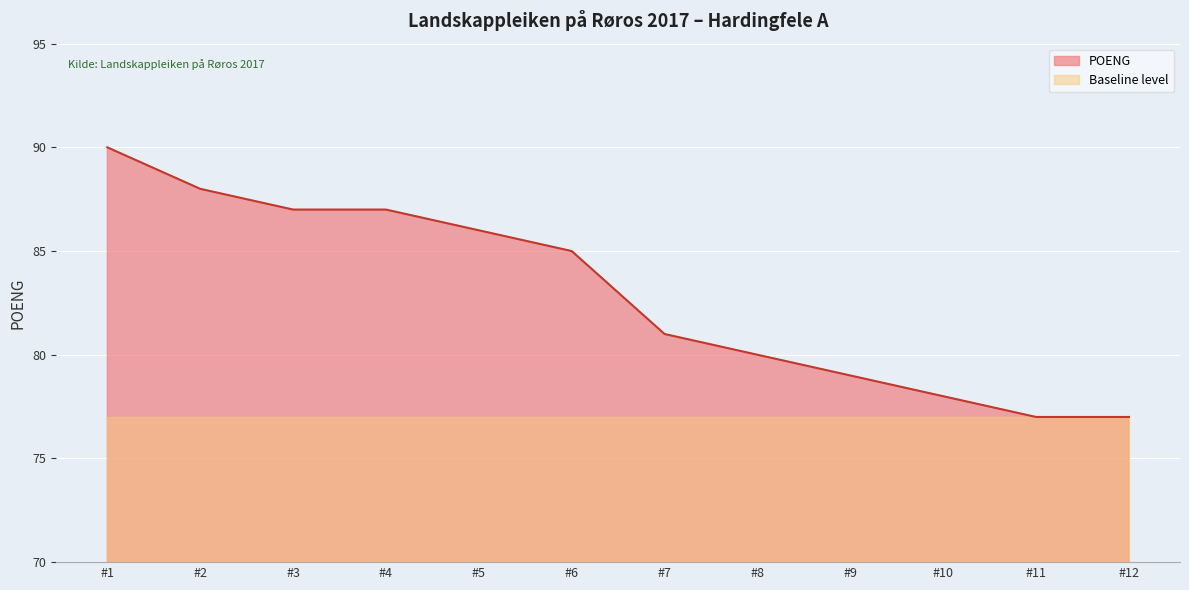

Is the value of Baseline level at #11 greater than the value of POENG at #10?

No